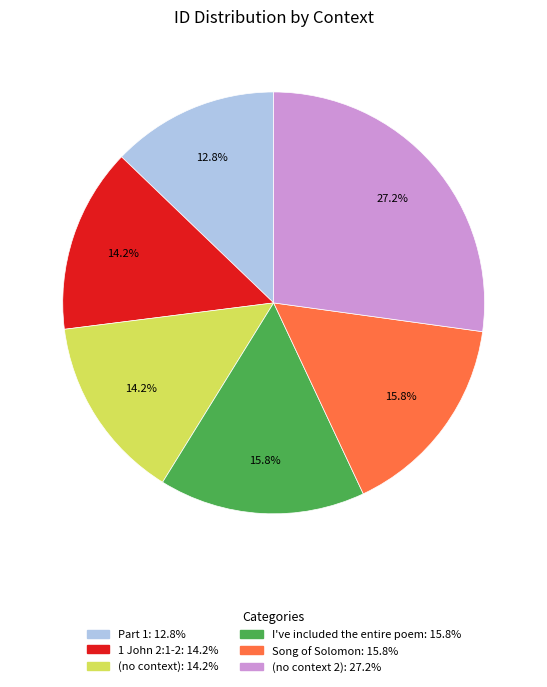

How much of the chart is everything except I've included the entire poem?

84.2%